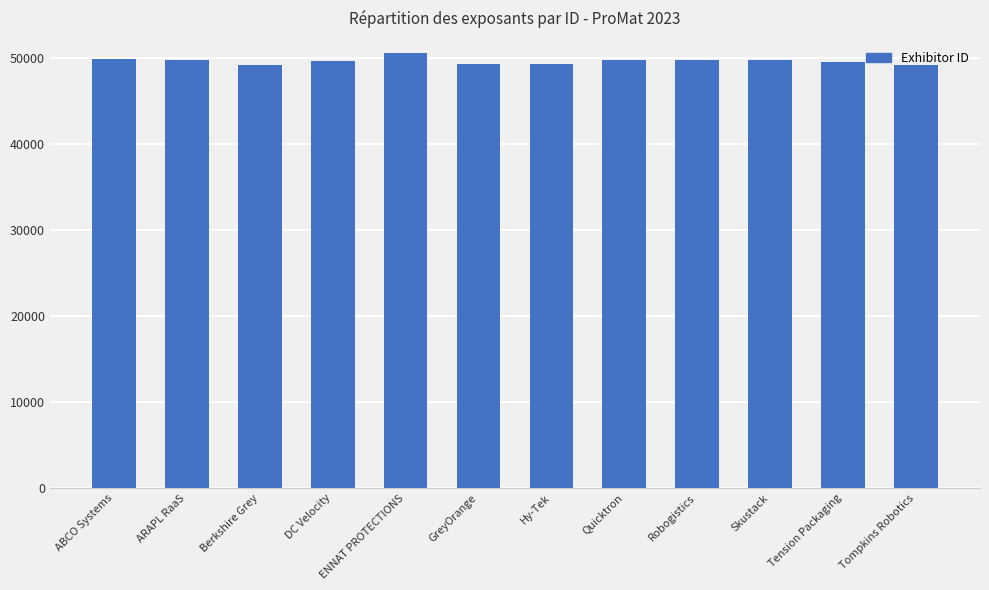

Is it true that the value at Tension Packaging is 49514?

True